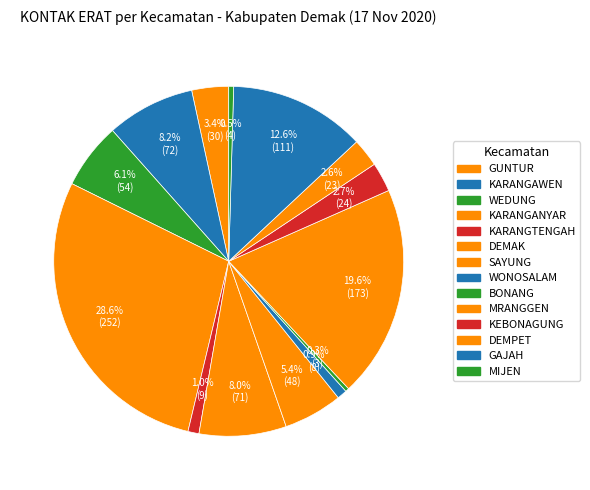

Rank the categories by value from highest to lowest.

KARANGANYAR, MRANGGEN, GAJAH, KARANGAWEN, DEMAK, WEDUNG, SAYUNG, GUNTUR, KEBONAGUNG, DEMPET, KARANGTENGAH, WONOSALAM, MIJEN, BONANG